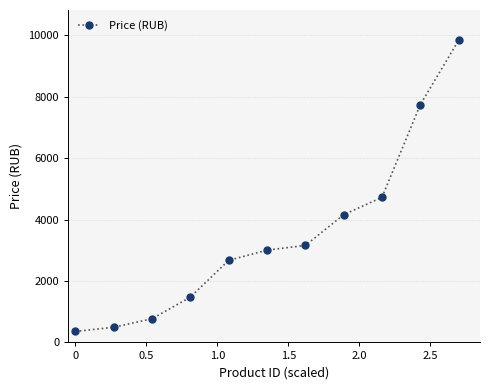

What is the minimum value shown in the chart?

357